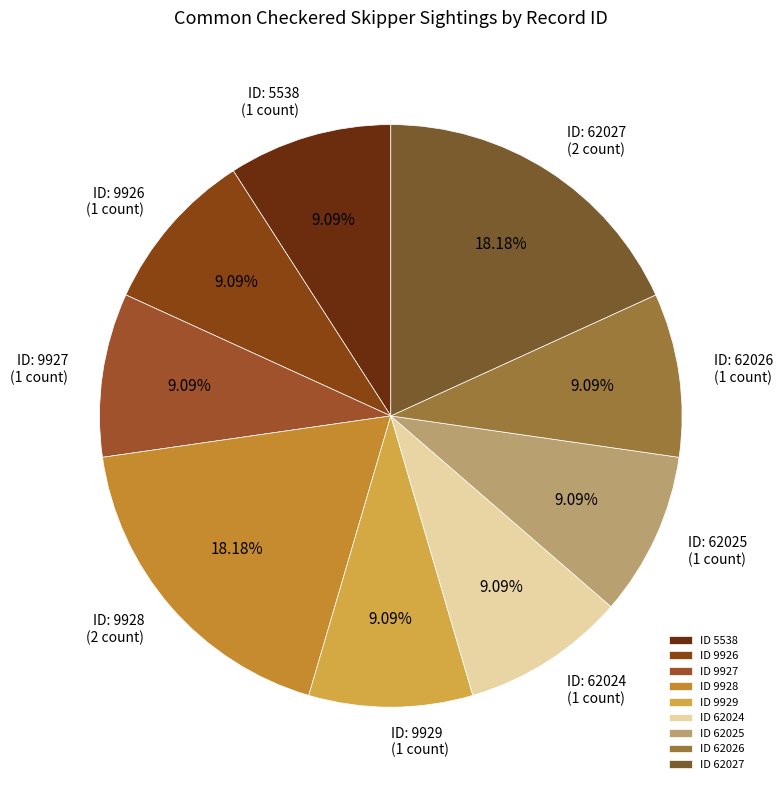

How many slices are in this pie chart?

9